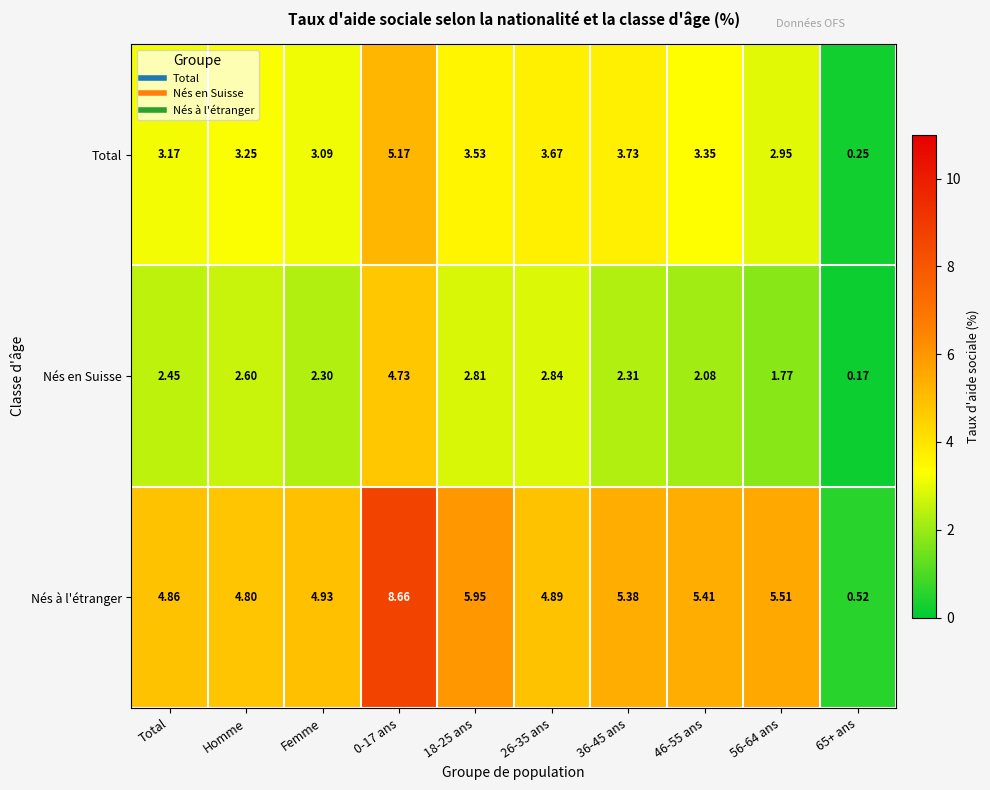

At Homme, list the series in order from largest to smallest.

Nés à l'étranger, Total, Nés en Suisse